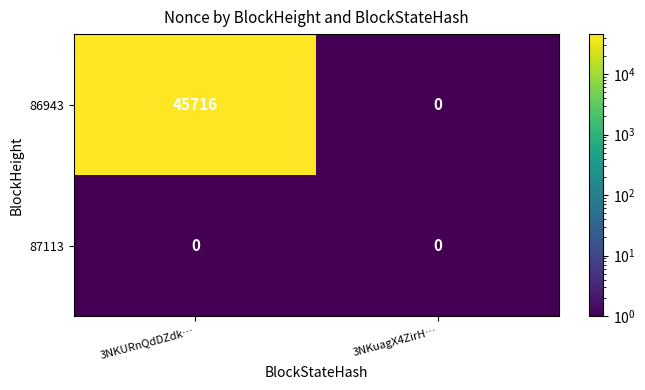

Rank the series at 3NKURnQdDZdk… from highest to lowest value.

86943, 87113